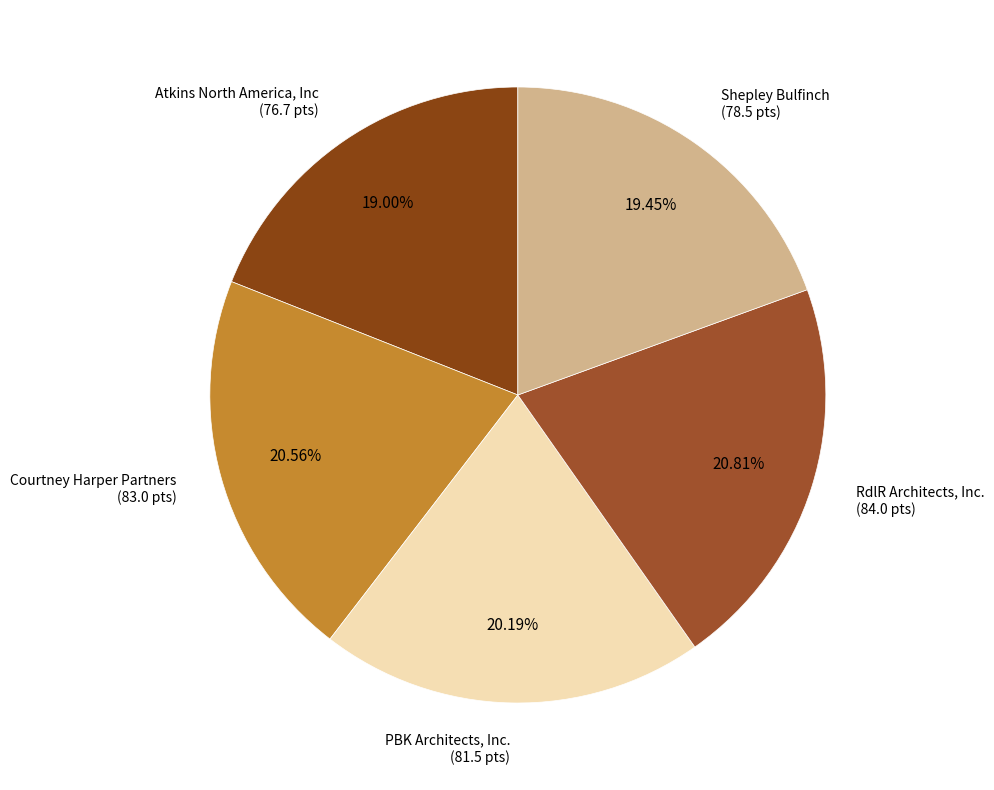

Rank the categories by value from highest to lowest.

RdlR Architects, Inc., Courtney Harper Partners, PBK Architects, Inc., Shepley Bulfinch, Atkins North America, Inc